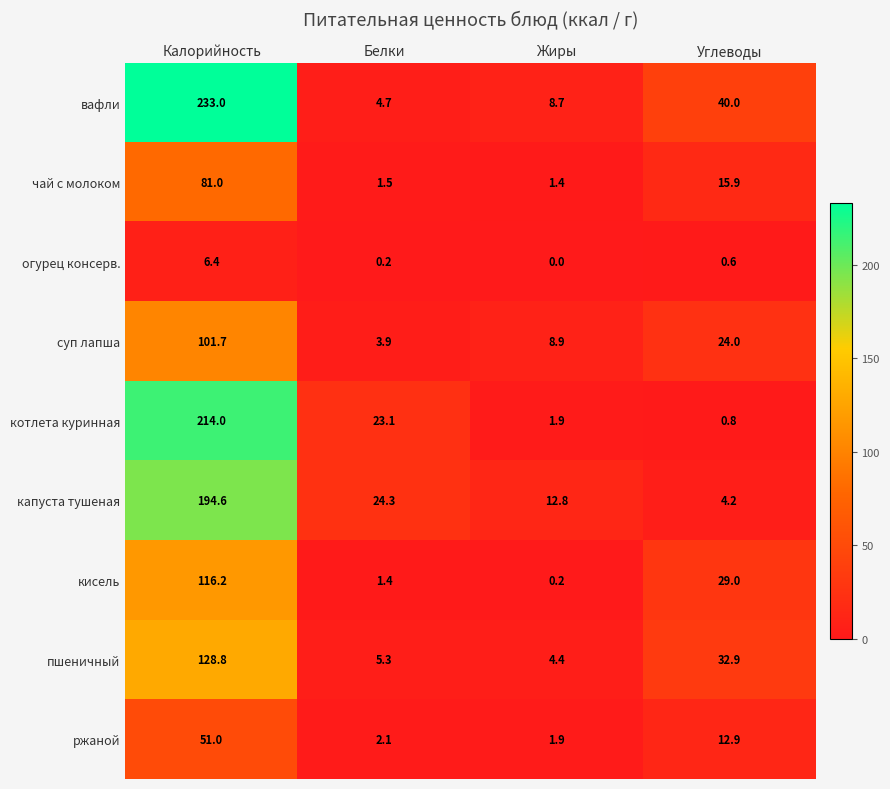

Which series changed the most between Калорийность and Жиры?

вафли